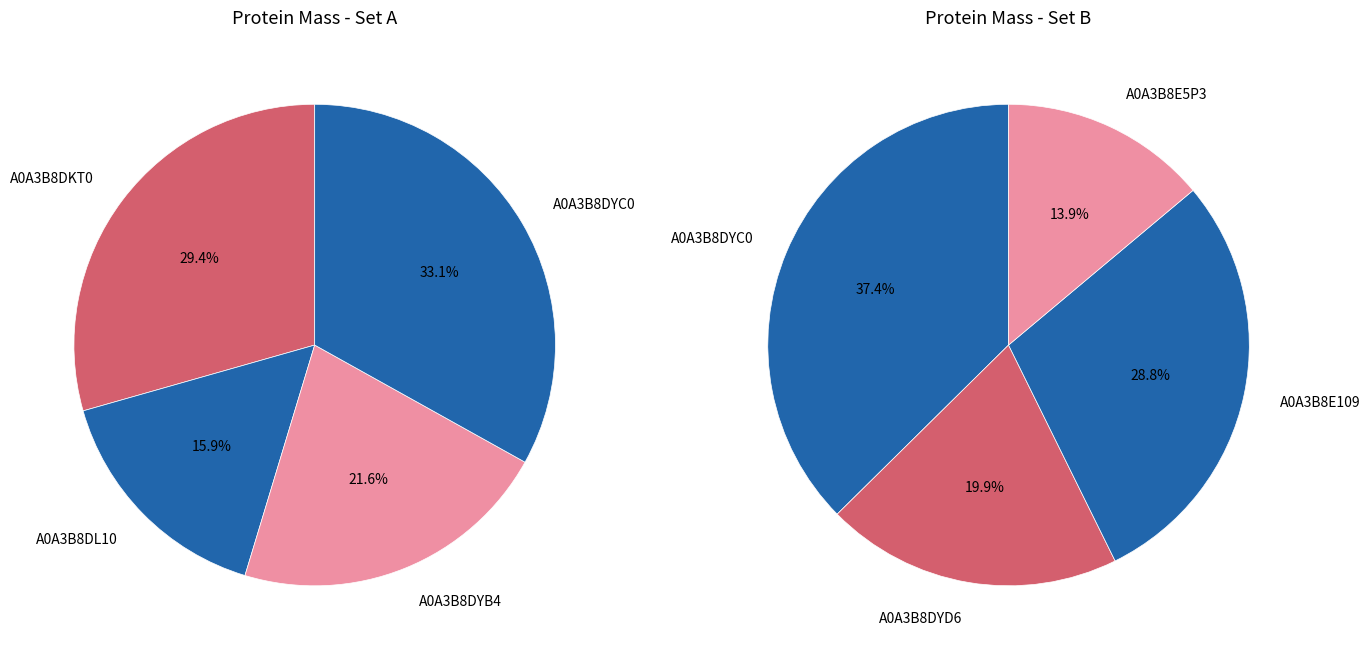

What is the smallest slice in the pie chart?

A0A3B8E5P3